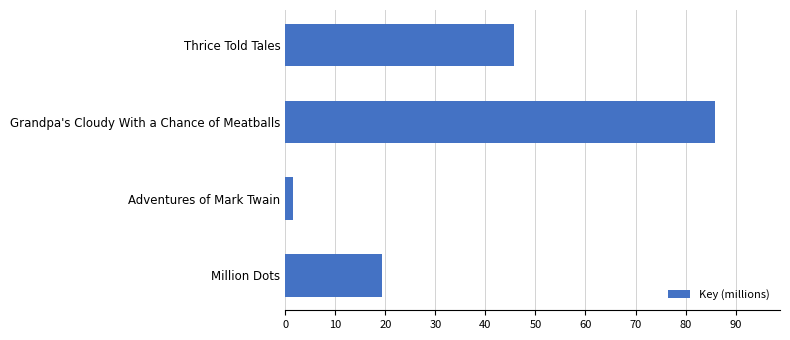

Which has a higher value, Thrice Told Tales or Adventures of Mark Twain?

Thrice Told Tales